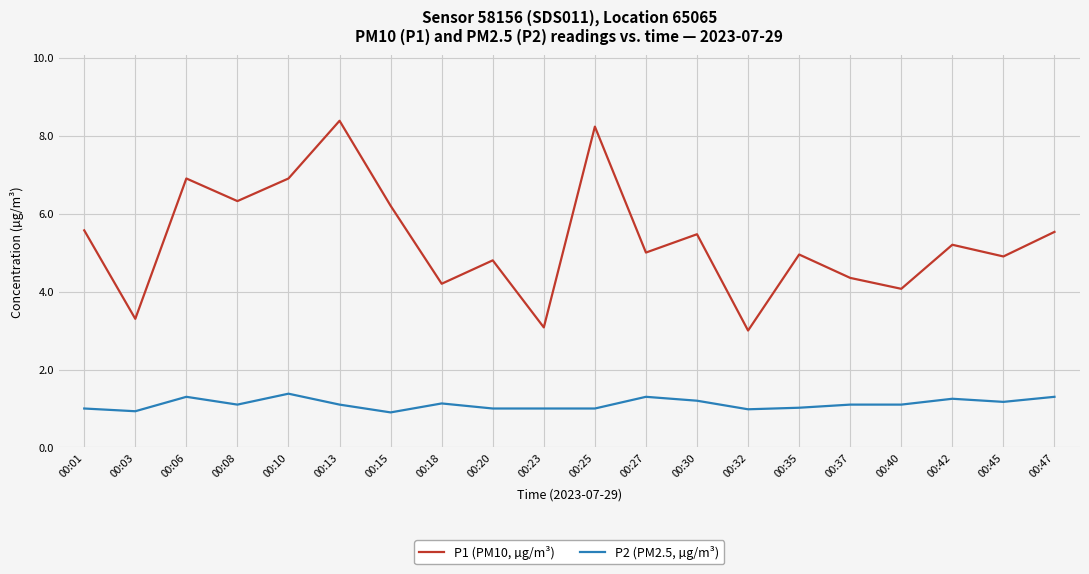

True or false: P2 (PM2.5, µg/m³) has more than 2 interior local peaks.

True